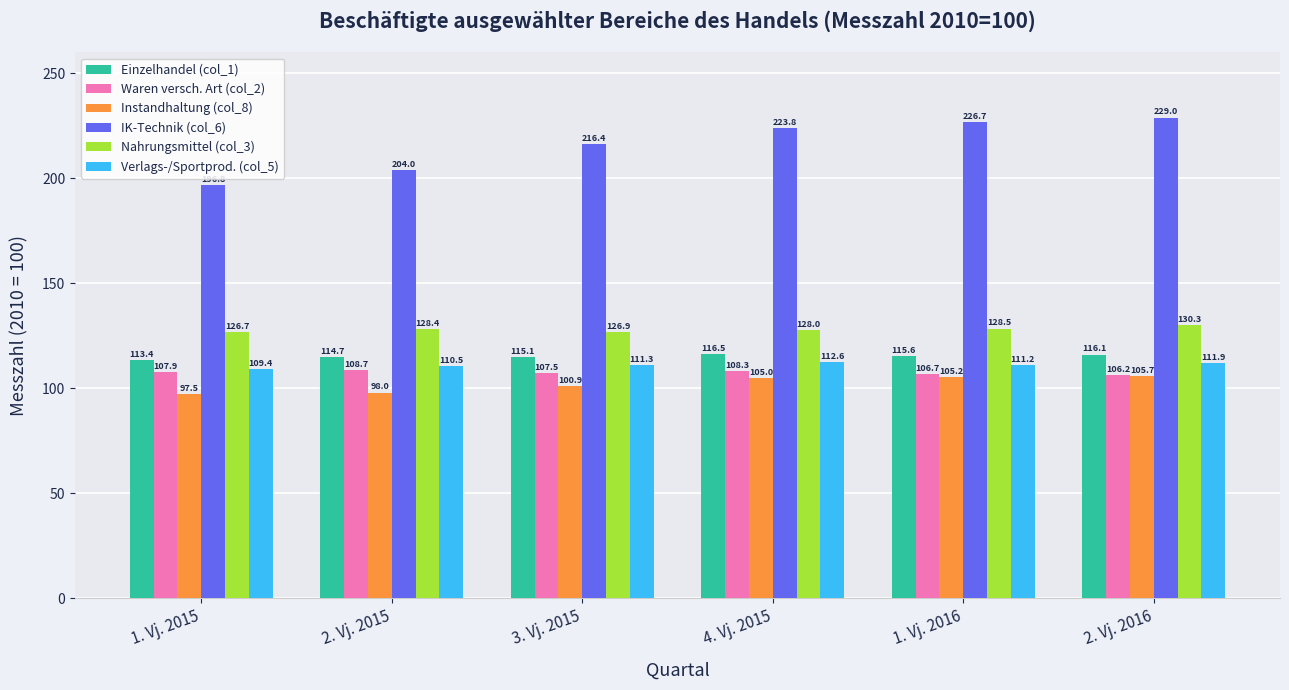

What are all the series names shown in the legend?

Einzelhandel (col_1), Waren versch. Art (col_2), Instandhaltung (col_8), IK-Technik (col_6), Nahrungsmittel (col_3), Verlags-/Sportprod. (col_5)